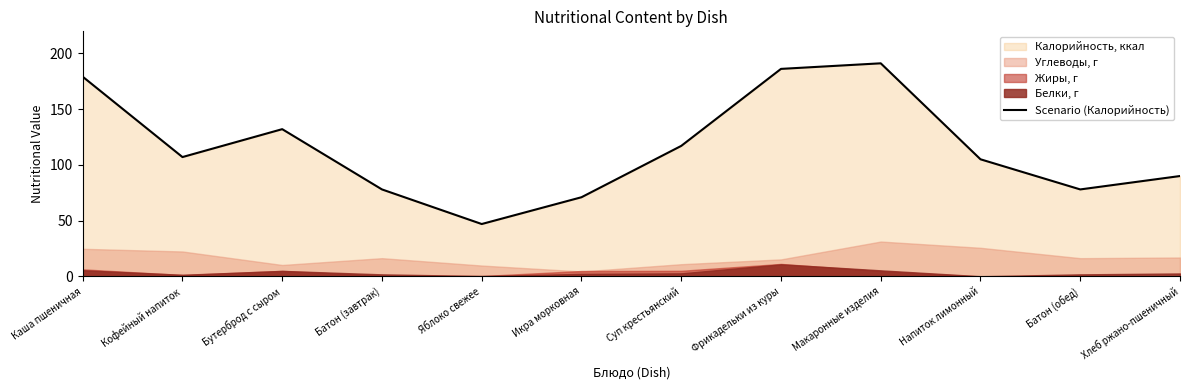

What is the maximum value shown in the chart?

191